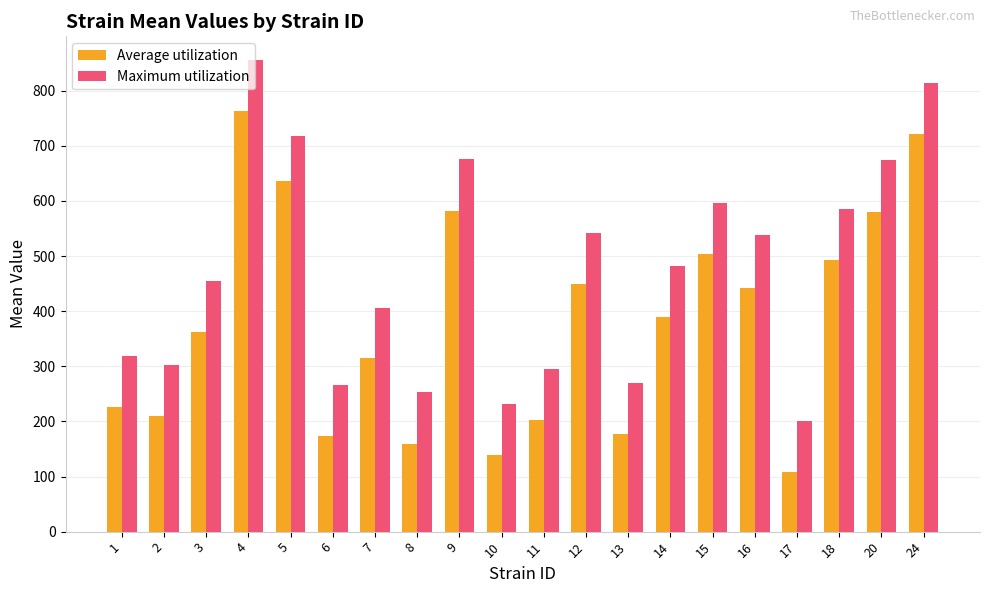

What is the spread (max minus min) of values at 3?

92.9